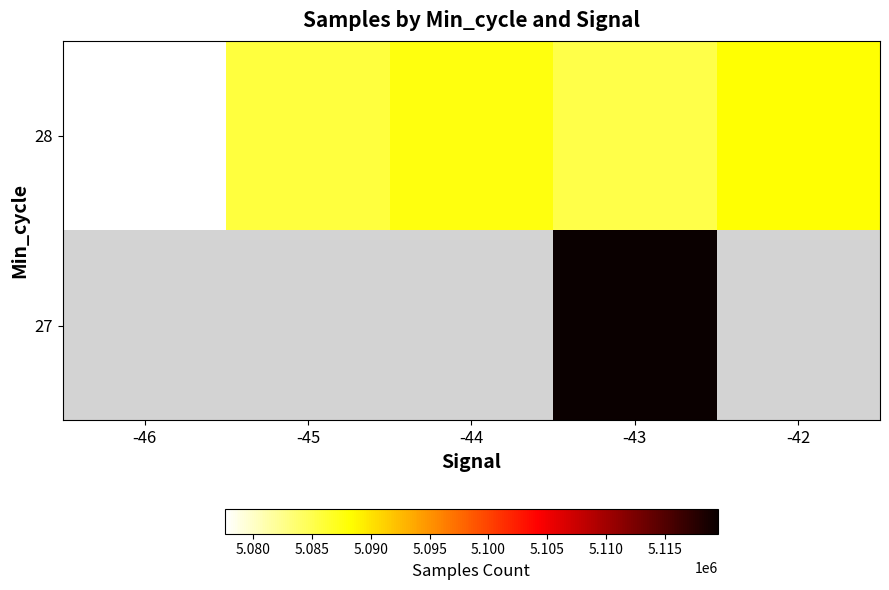

Where does the 28 series first go above 5085631?

-45